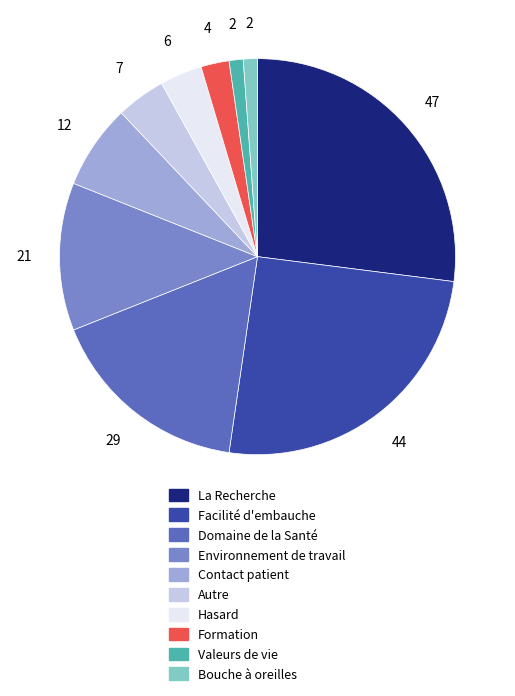

Does any single category account for the majority?

No